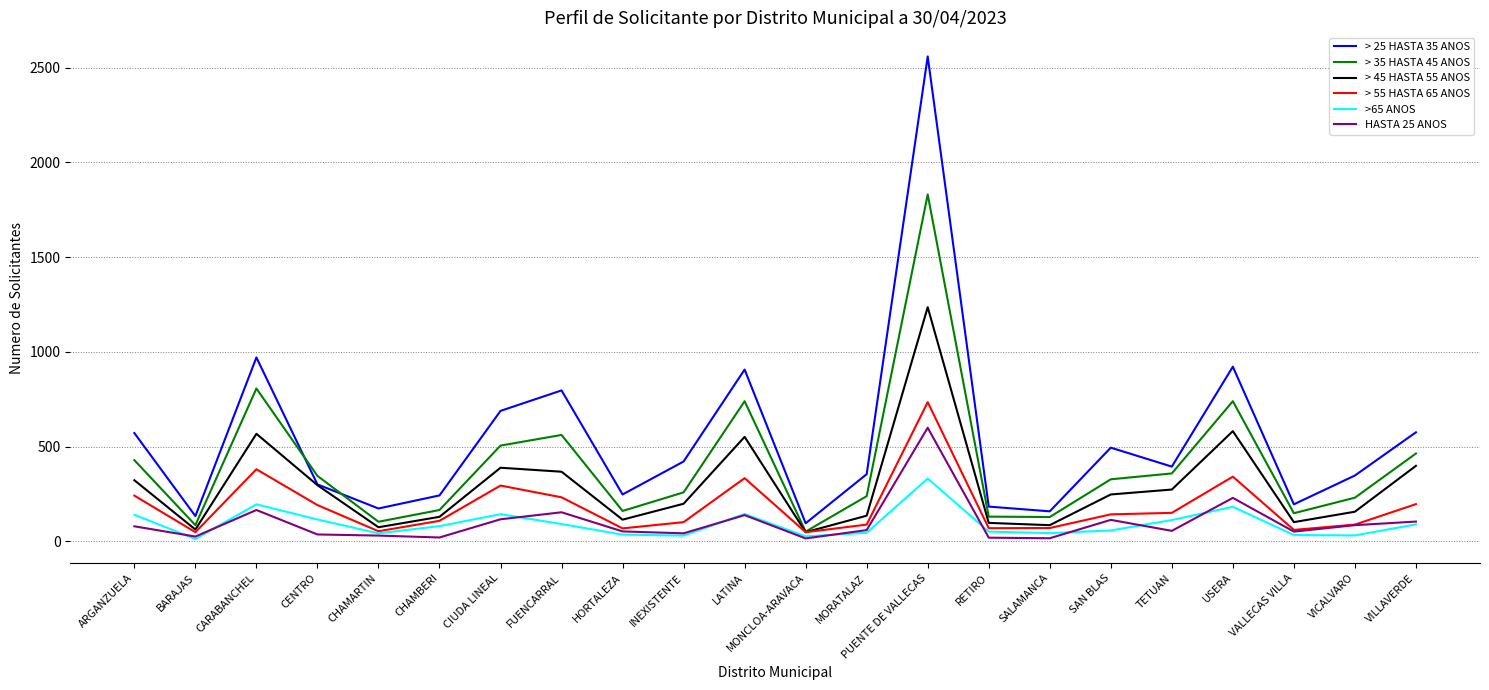

Does the chart display data point markers on the line(s)?

No